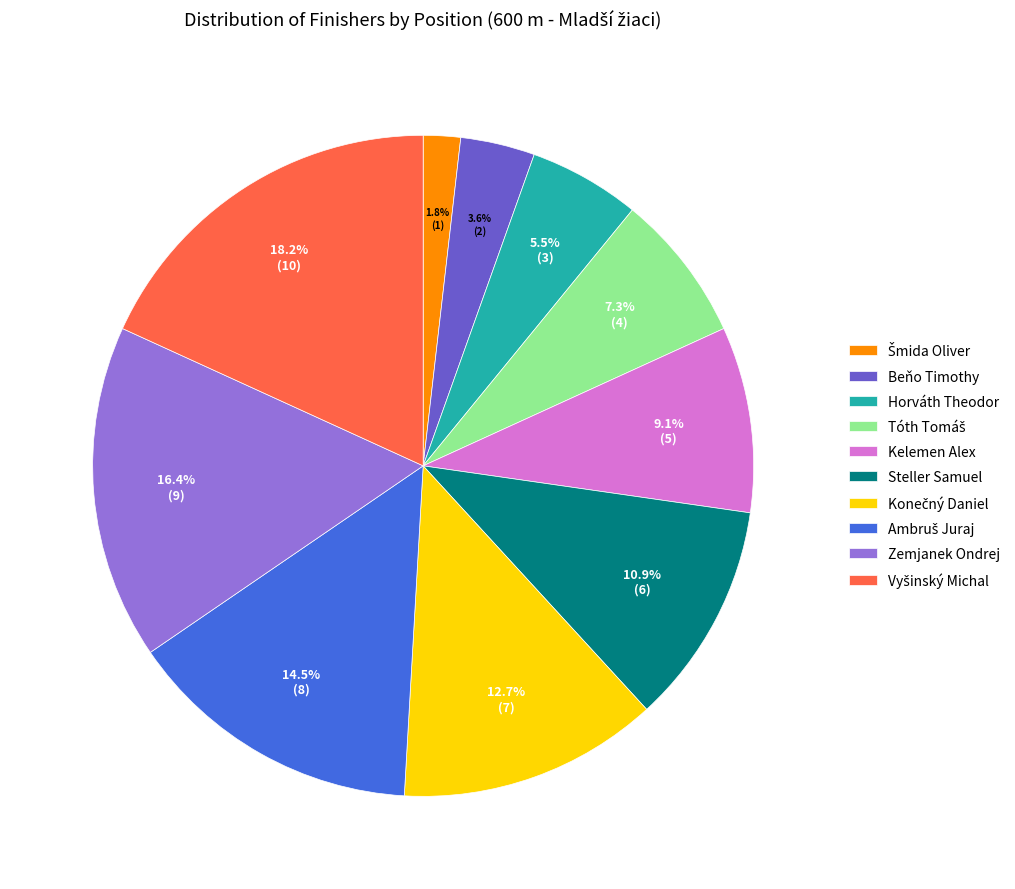

Is there a majority slice in this chart?

No